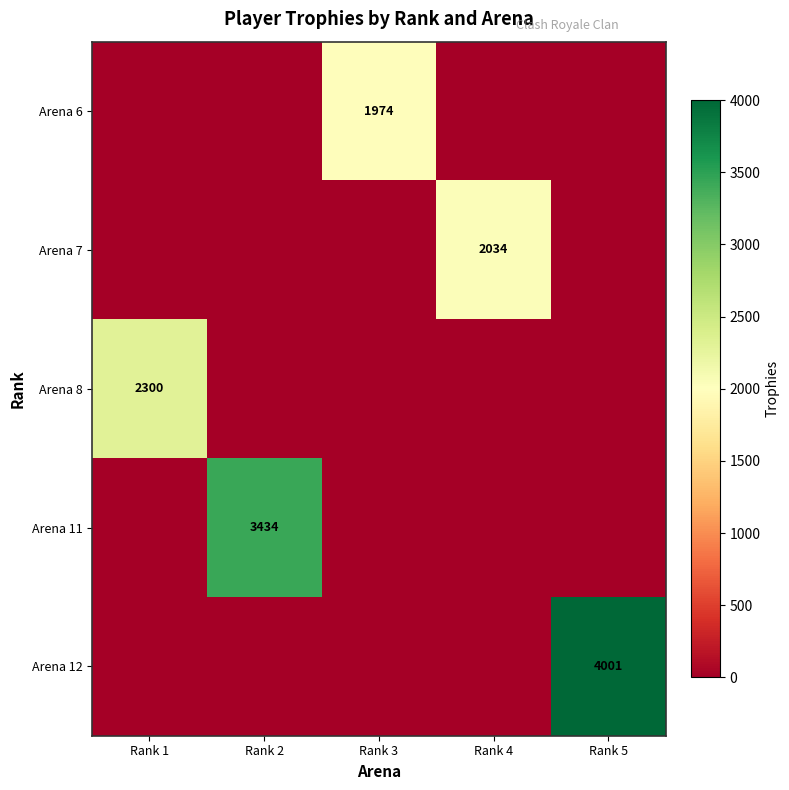

Is the value of Arena 6 at Rank 3 greater than the value of Arena 12 at Rank 5?

No